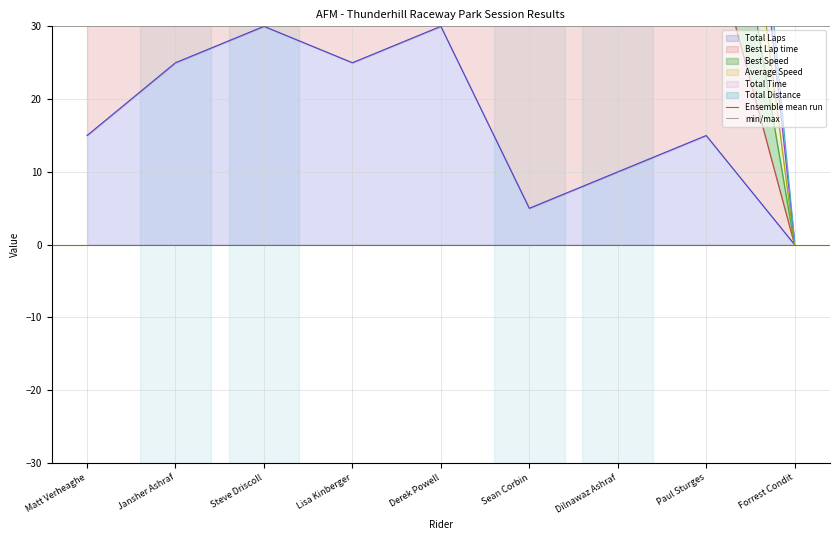

Between Matt Verheaghe and Jansher Ashraf, which series saw the biggest shift?

Ensemble mean run